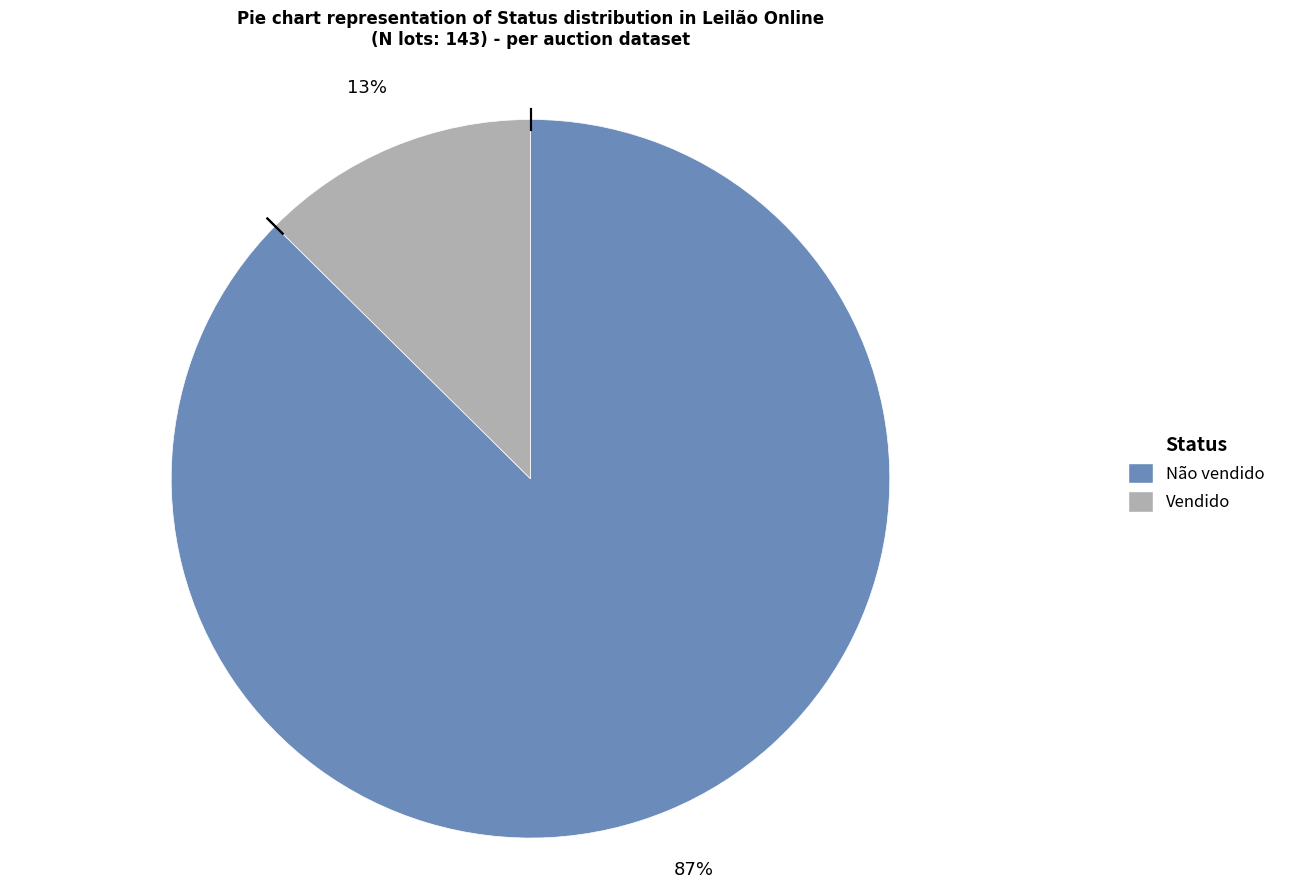

Combined, do Vendido and Não vendido account for over 50%?

Yes